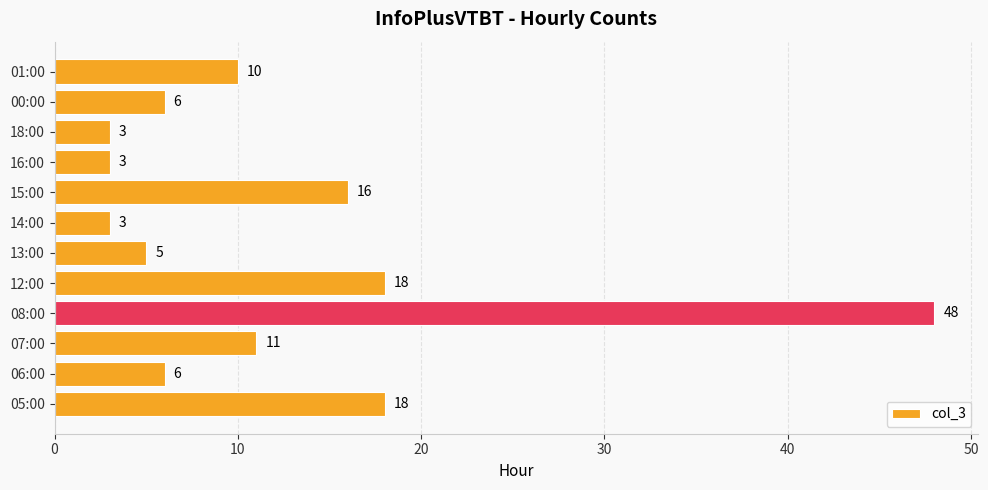

What is the maximum value shown in the chart?

48